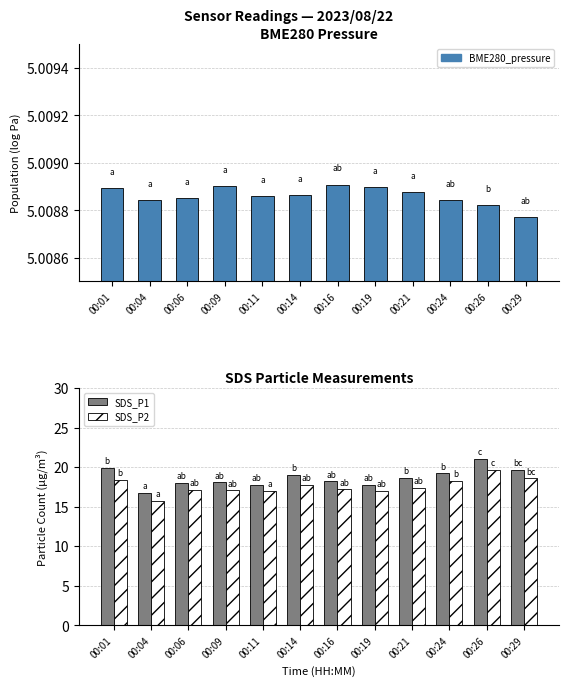

What is the sum of all SDS_P2 values?

211.2